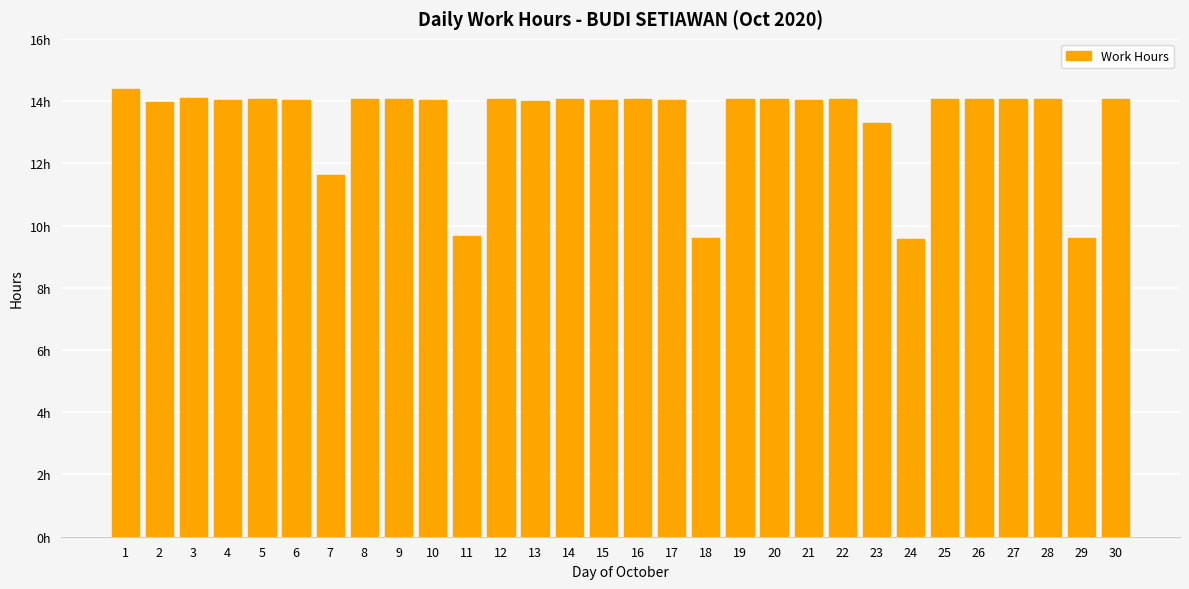

The value at 25 is 20.5. True or false?

False